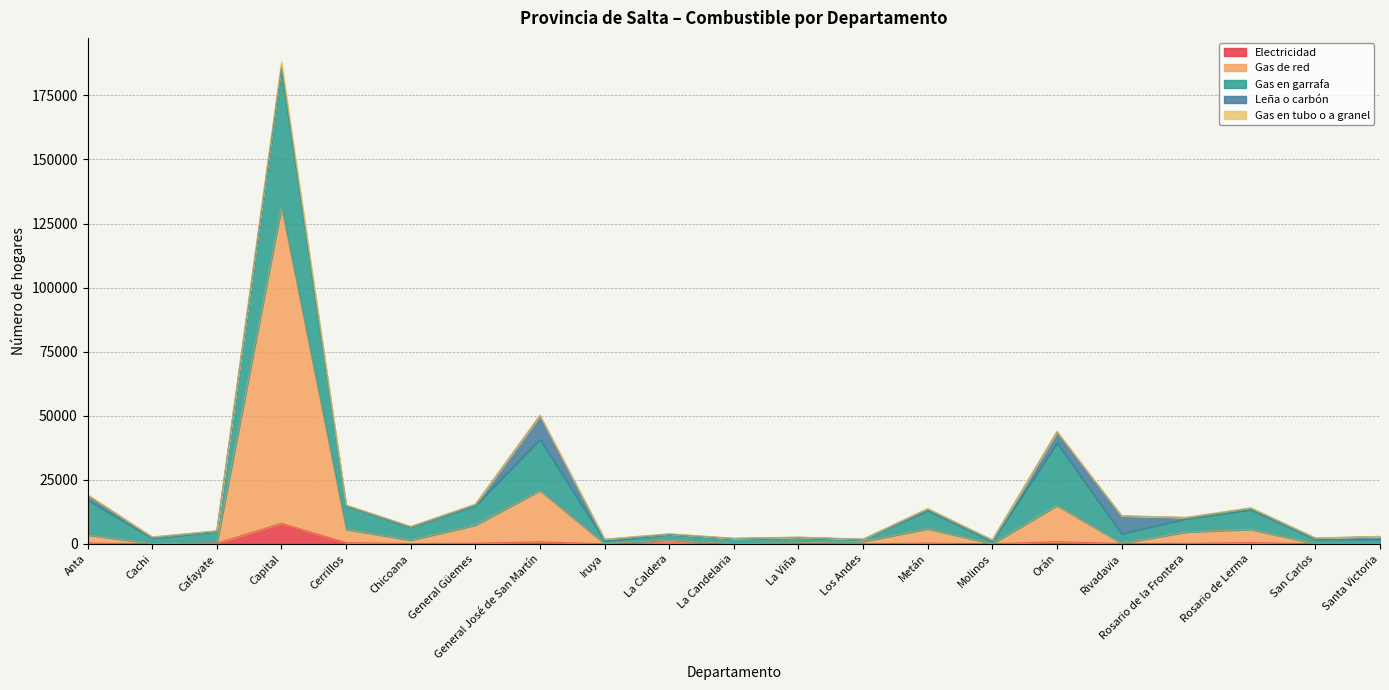

Which series ends up on top after the final intersection of Leña o carbón and Gas en tubo o a granel?

Leña o carbón